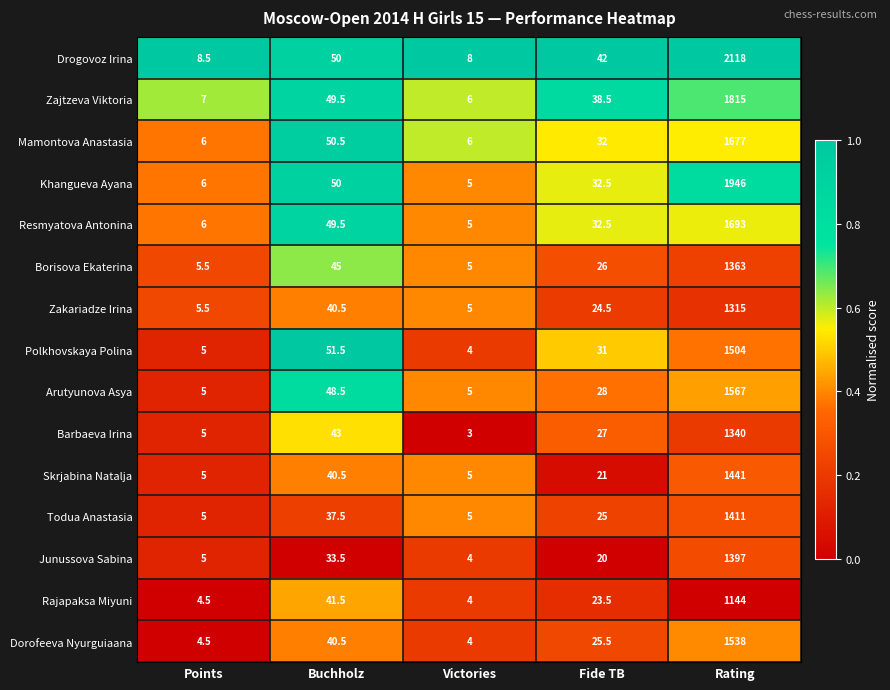

Which series has the widest spread of values?

Drogovoz Irina